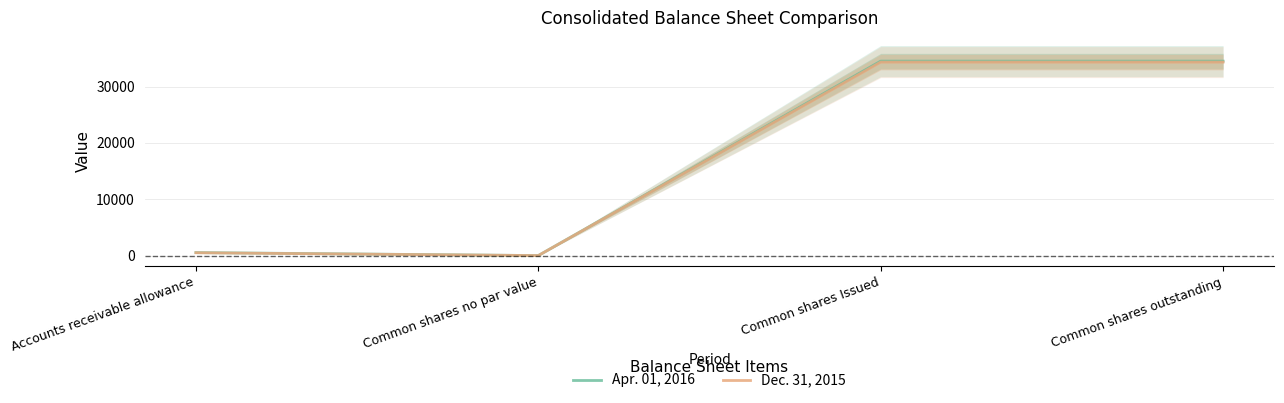

How many lines are shown in the chart?

2